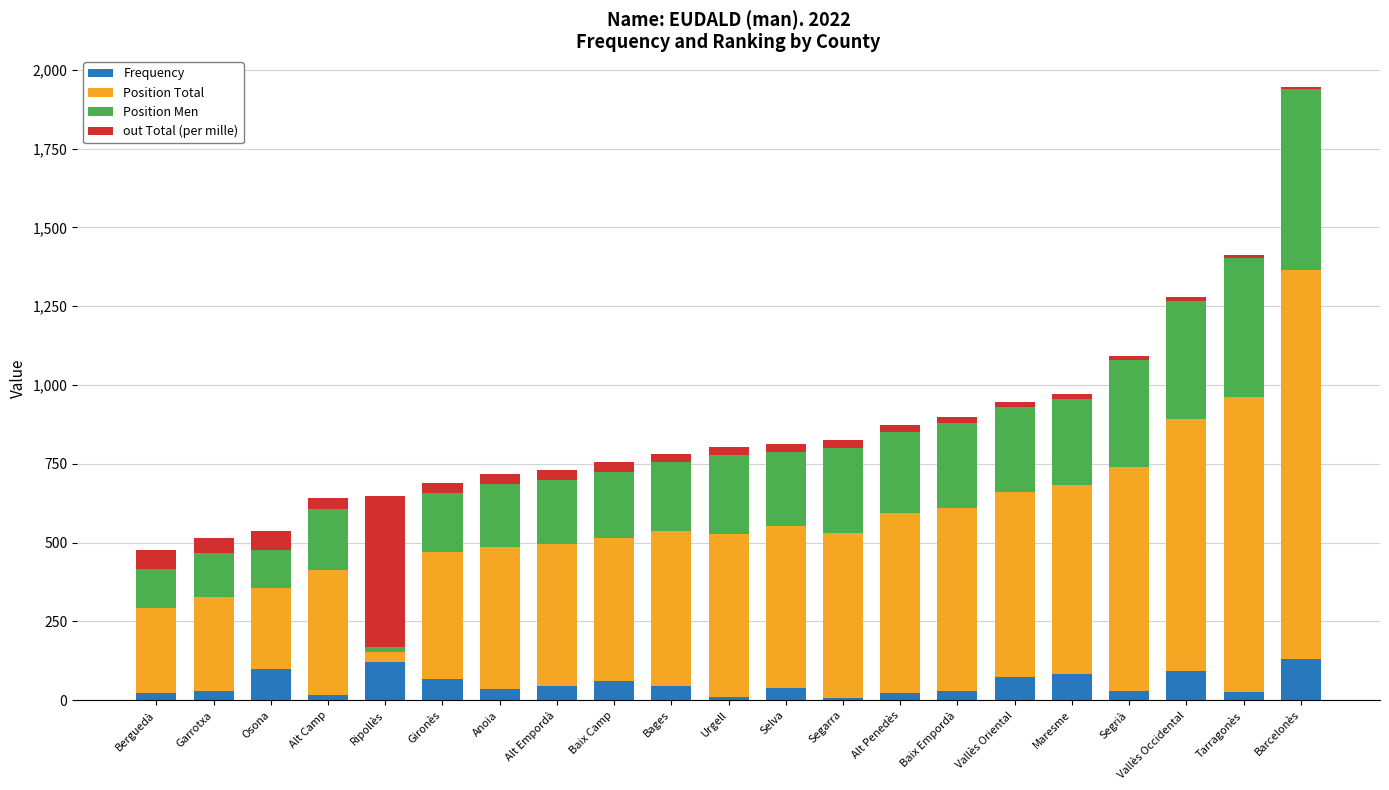

The value of Frequency at Vallès Oriental is 72. True or false?

True